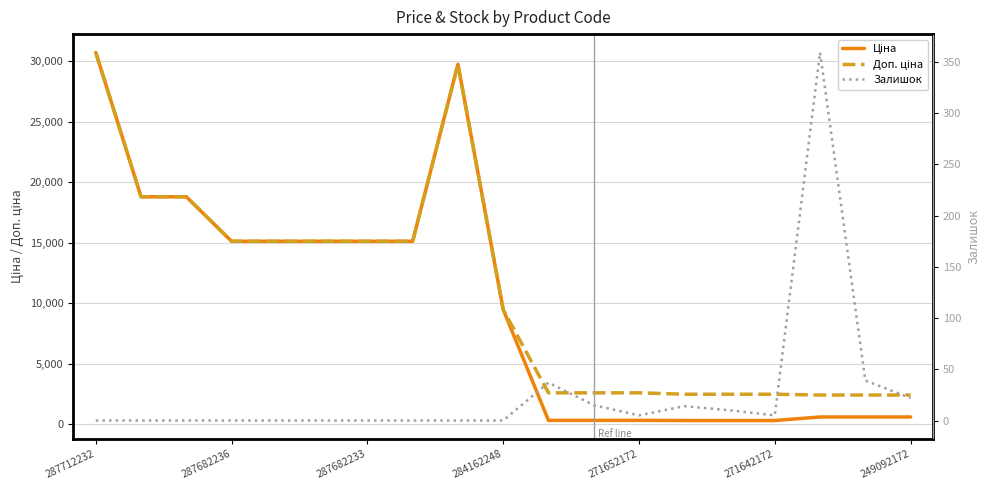

The value of Доп. ціна at 287682233 is 4284.3. True or false?

False